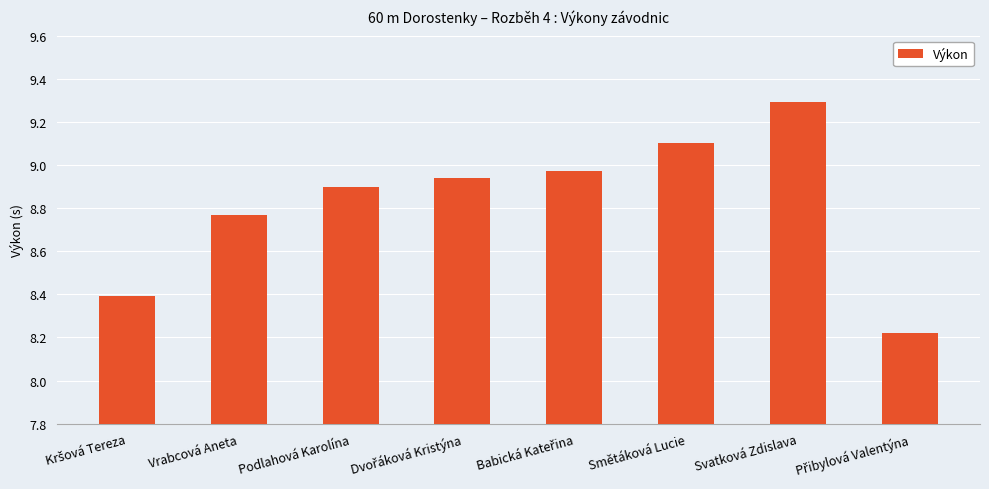

What is the maximum value shown in the chart?

9.3